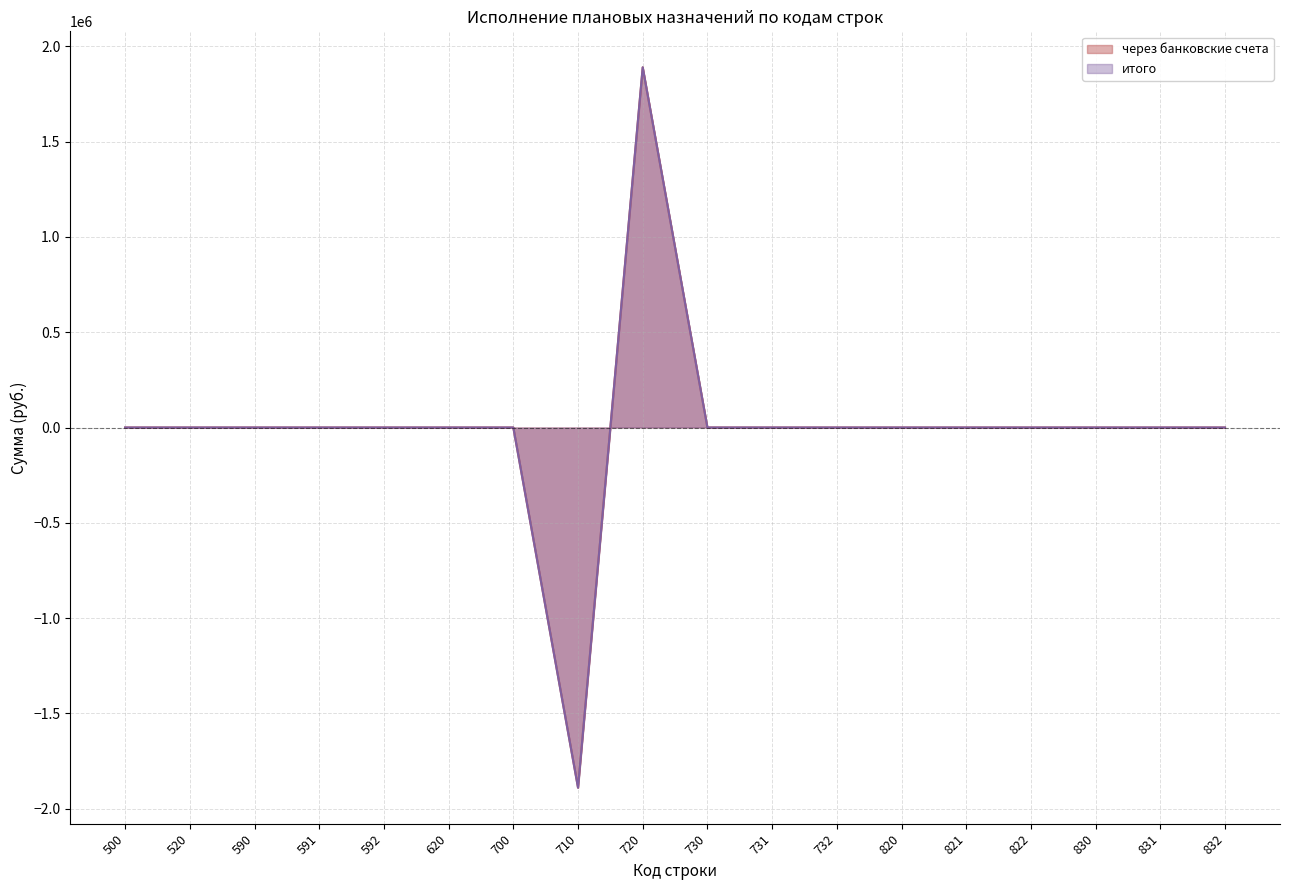

What is the difference between the maximum and minimum values in the итого series?

3778698.1